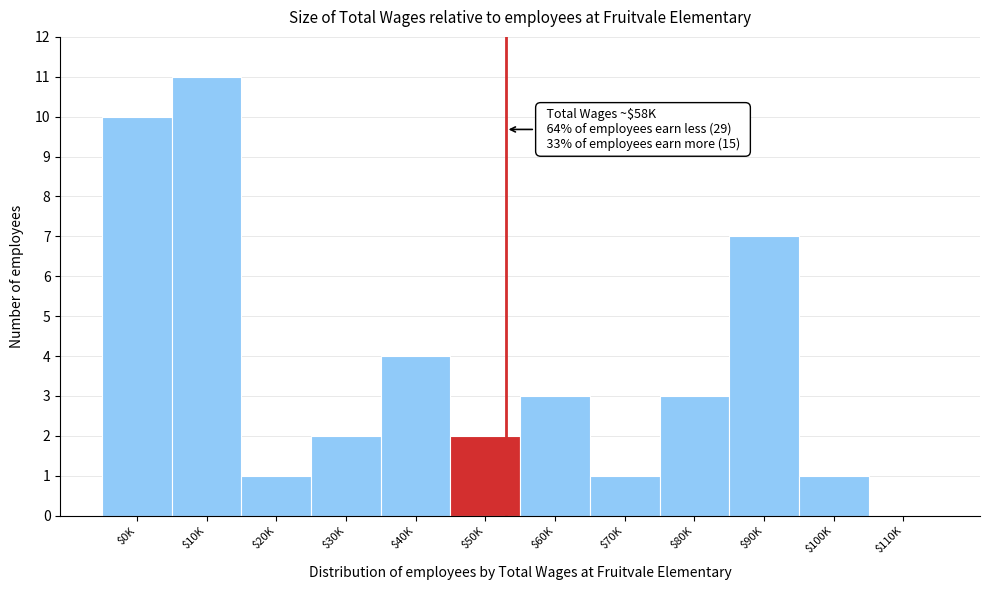

The value at $50K is 2. True or false?

True